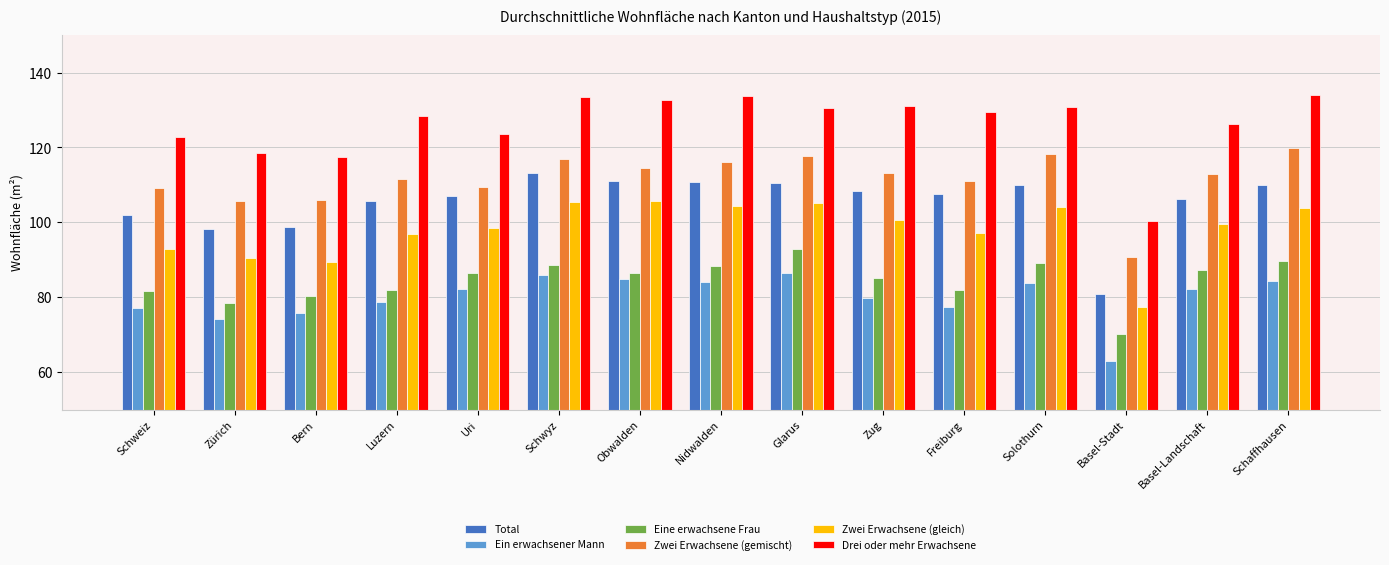

Which series has the largest range (max minus min)?

Drei oder mehr Erwachsene